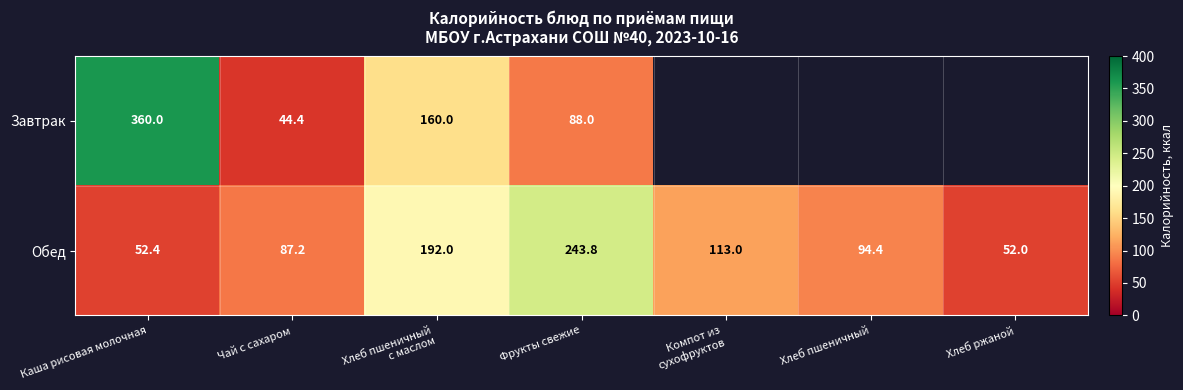

What is the maximum value shown in the chart?

360.0